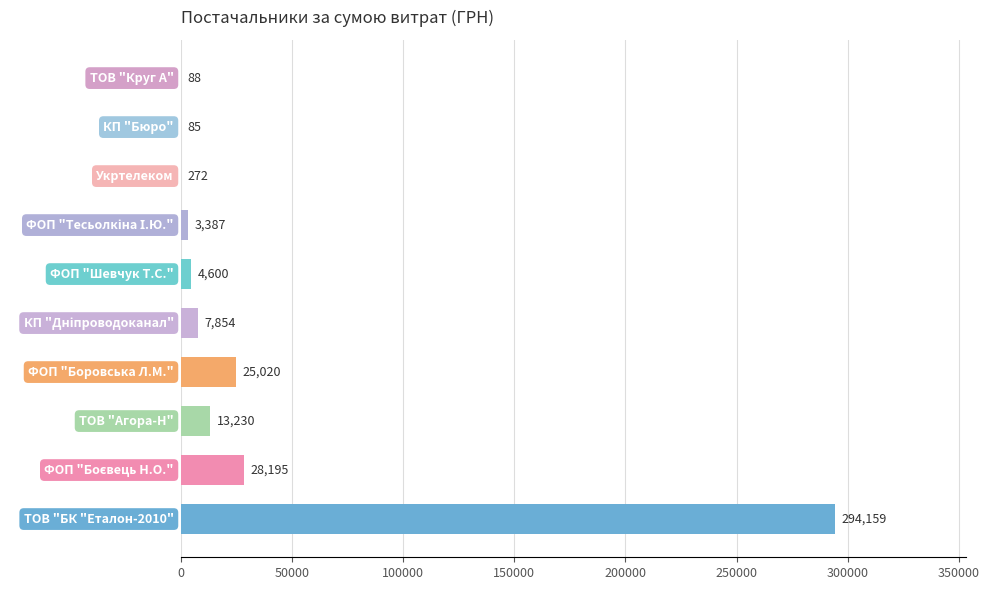

What is the maximum value shown in the chart?

294158.5